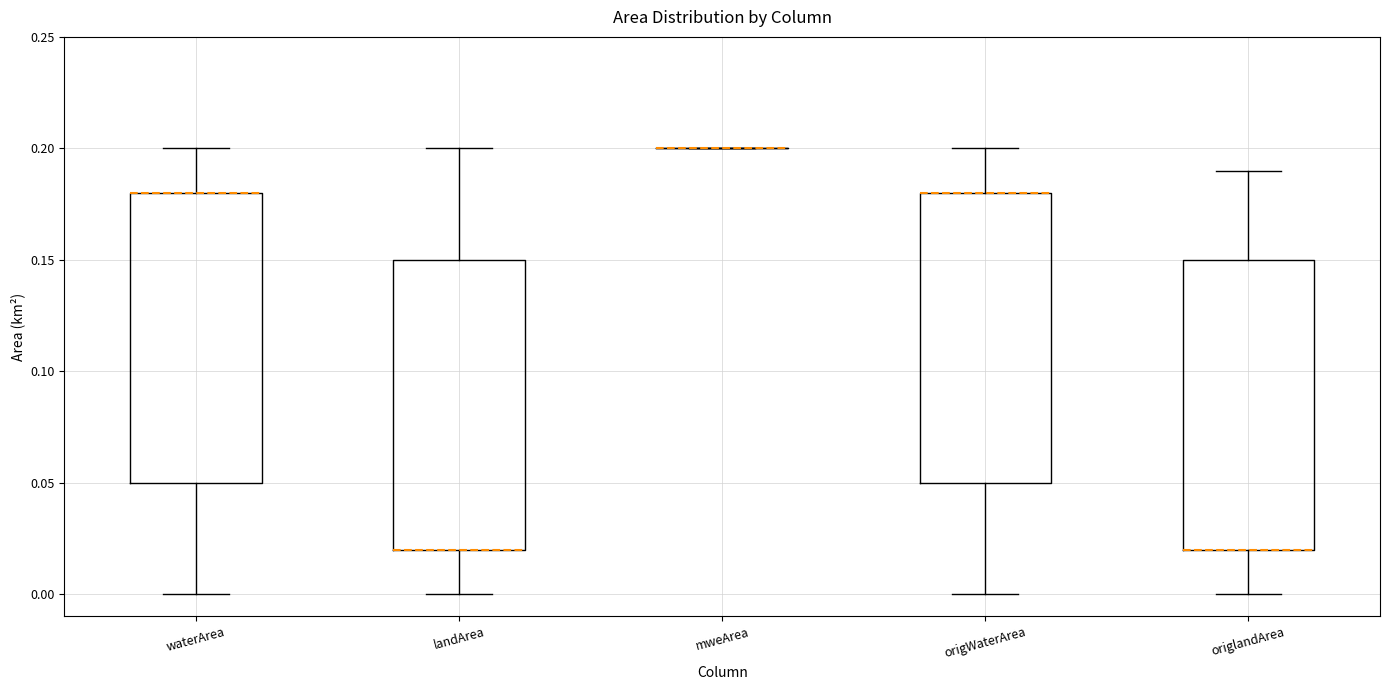

Reading left to right, transcribe this box plot: for each box, give where its median line is, the range the box spans, and where its two whiskers end, as read against the y-axis. The values are not printed on the chart, so give them approximately, as read against the axis.

waterArea: median 0.18 (drawn on the box's upper edge), box 0.05 to 0.18, whiskers 0.00 to 0.20
landArea: median 0.02 (drawn on the box's lower edge), box 0.02 to 0.15, whiskers 0.00 to 0.20
mweArea: box collapsed to a line at 0.20, whiskers 0.20 to 0.20
origWaterArea: median 0.18 (drawn on the box's upper edge), box 0.05 to 0.18, whiskers 0.00 to 0.20
origlandArea: median 0.02 (drawn on the box's lower edge), box 0.02 to 0.15, whiskers 0.00 to 0.19